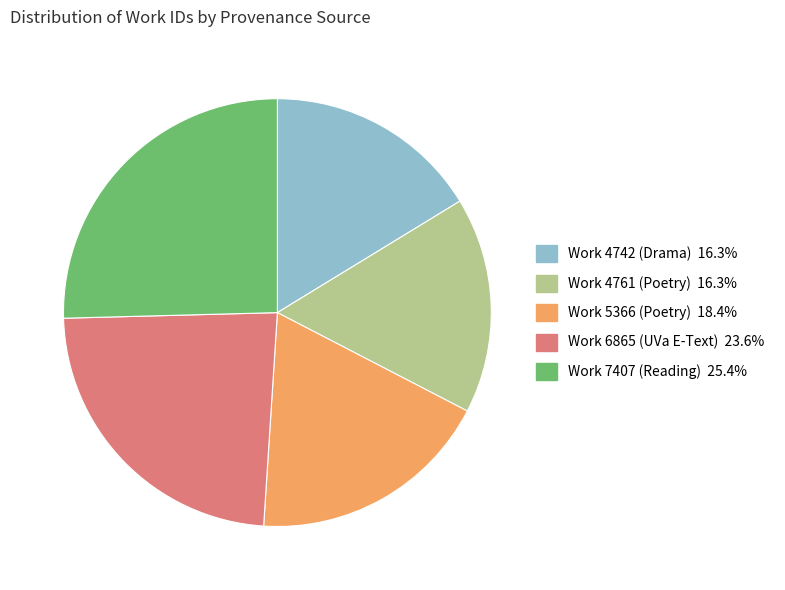

Is there a majority slice in this chart?

No